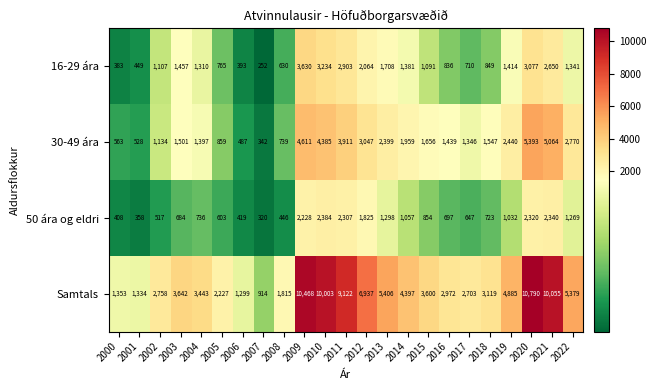

How many data points in Samtals are less than 3600?

11